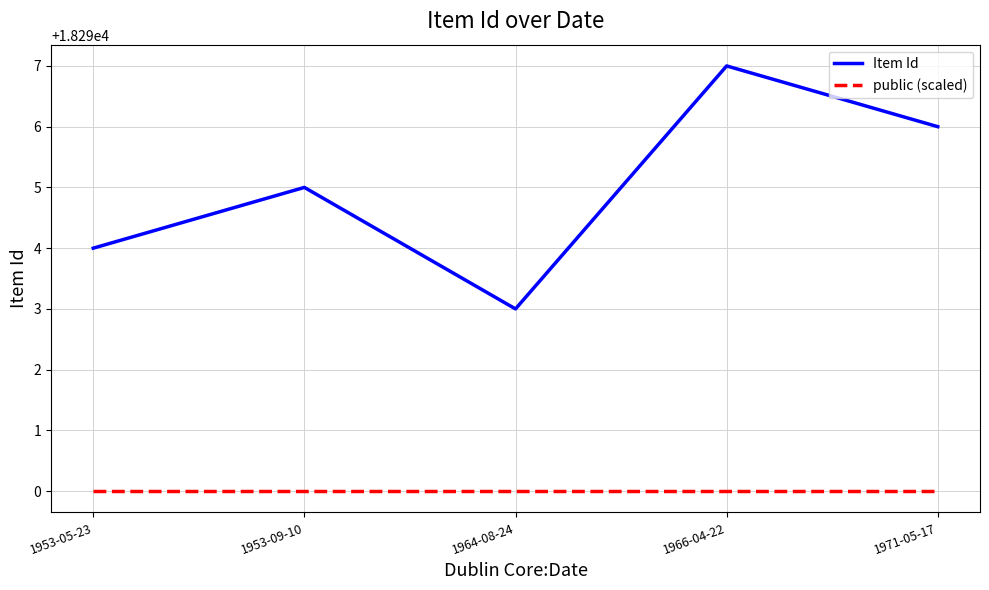

List the labels in order of Item Id value, largest first.

1966-04-22, 1971-05-17, 1953-09-10, 1953-05-23, 1964-08-24